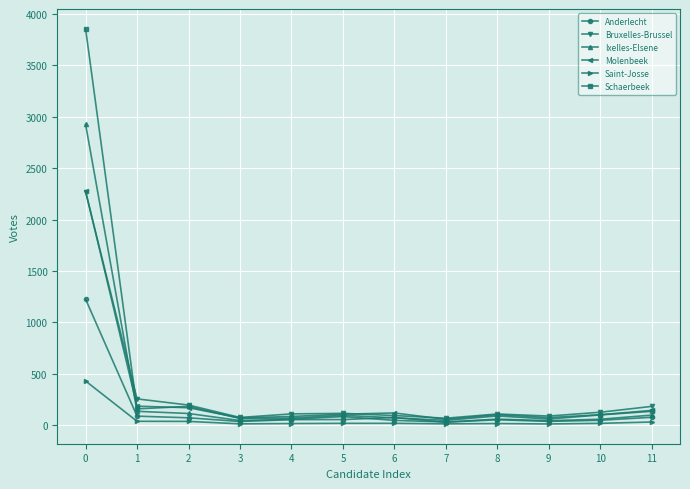

What is the greatest value displayed?

3856